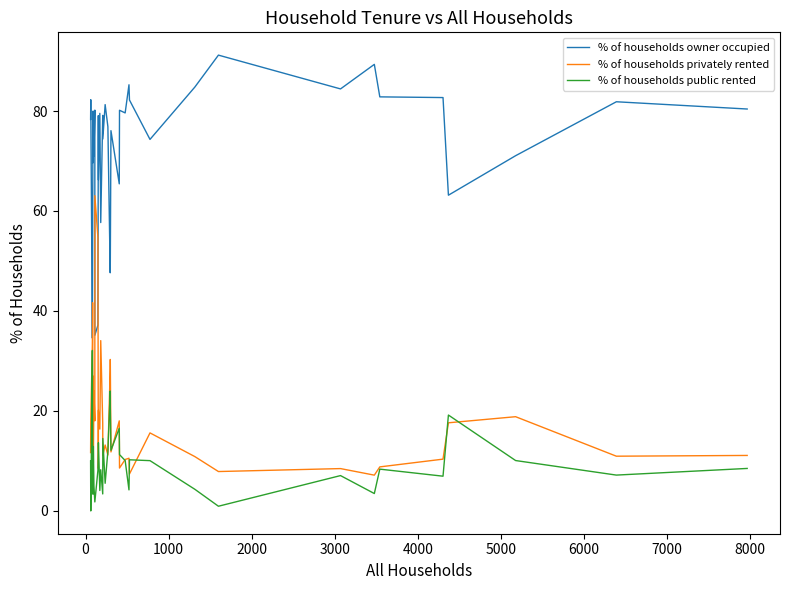

Reading left to right, extract all data points from this chart.

% of households owner occupied: 78.3	82.3	34.6	48.8	70.1	78.7	69.7	80.0	77.4	71.0	80.2	35.1	37.2	79.1	66.2	79.5	57.7	79.1	74.4	81.3	76.9	47.6	48.8	76.1	65.4	80.2	79.6	85.2	82.2	74.3	84.8	91.2	84.4	89.3	82.8	82.7	63.2	71.1	81.8	80.4
% of households privately rented: 11.7	17.7	33.3	41.7	26.4	15.7	27.0	11.1	9.7	24.0	18.0	63.1	54.7	8.5	20.1	16.4	34.1	17.5	11.1	13.2	11.2	28.4	30.3	11.8	18.0	8.6	10.3	10.5	7.4	15.6	10.9	7.9	8.5	7.2	8.8	10.4	17.6	18.9	10.9	11.1
% of households public rented: 10.0	0.0	32.1	9.5	3.5	5.6	3.4	8.9	12.9	5.0	1.8	1.8	8.1	12.4	13.6	4.1	8.2	3.4	14.5	5.5	11.9	24.0	20.9	12.1	16.5	11.3	10.1	4.2	10.2	10.1	4.3	0.9	7.1	3.5	8.4	7.0	19.2	10.1	7.2	8.5